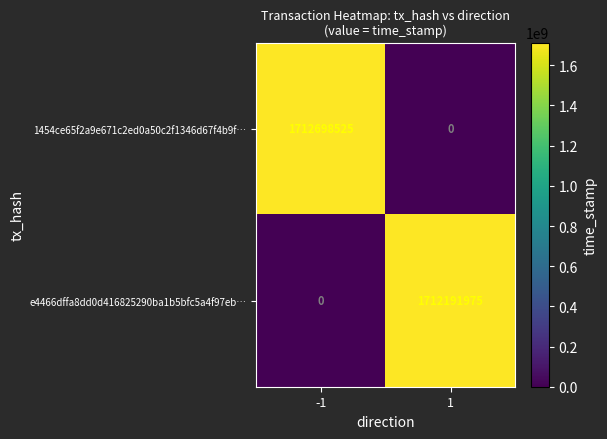

The value of e4466dffa8dd0d416825290ba1b5bfc5a4f97eb… at 1 is 1712191975. True or false?

True